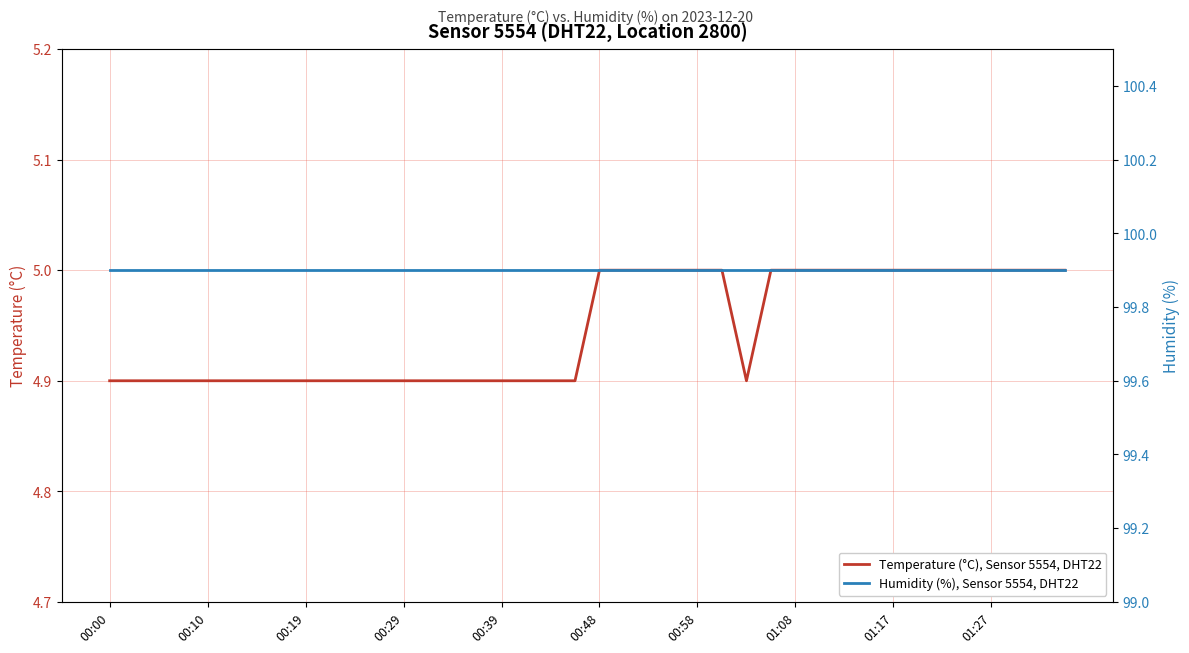

Is it true that Temperature (°C), Sensor 5554, DHT22 equals 4.9 at 00:19?

True